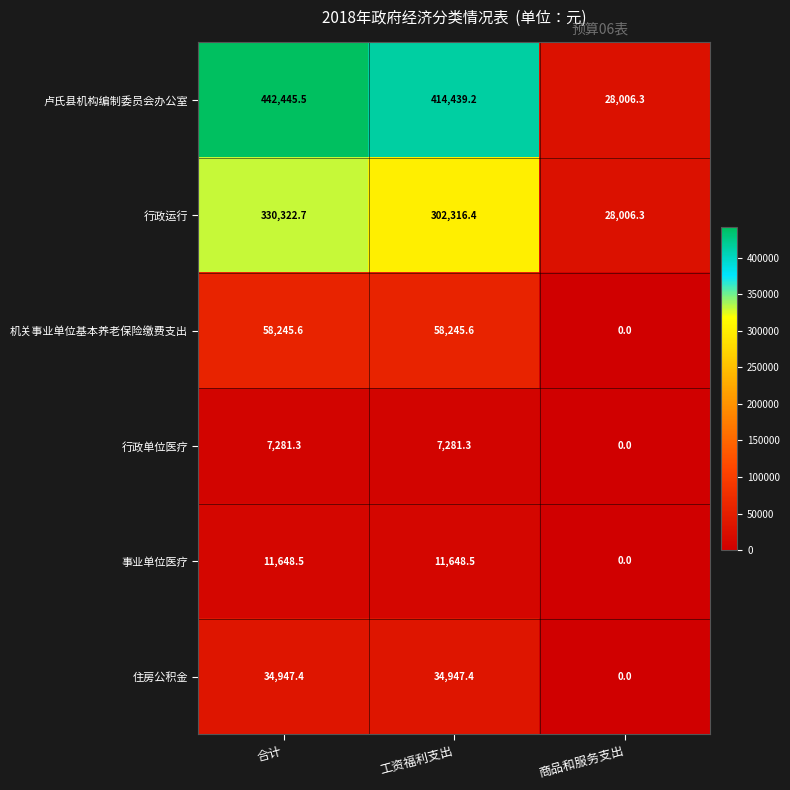

What is the difference between the maximum and minimum values in the 行政单位医疗 series?

7281.3